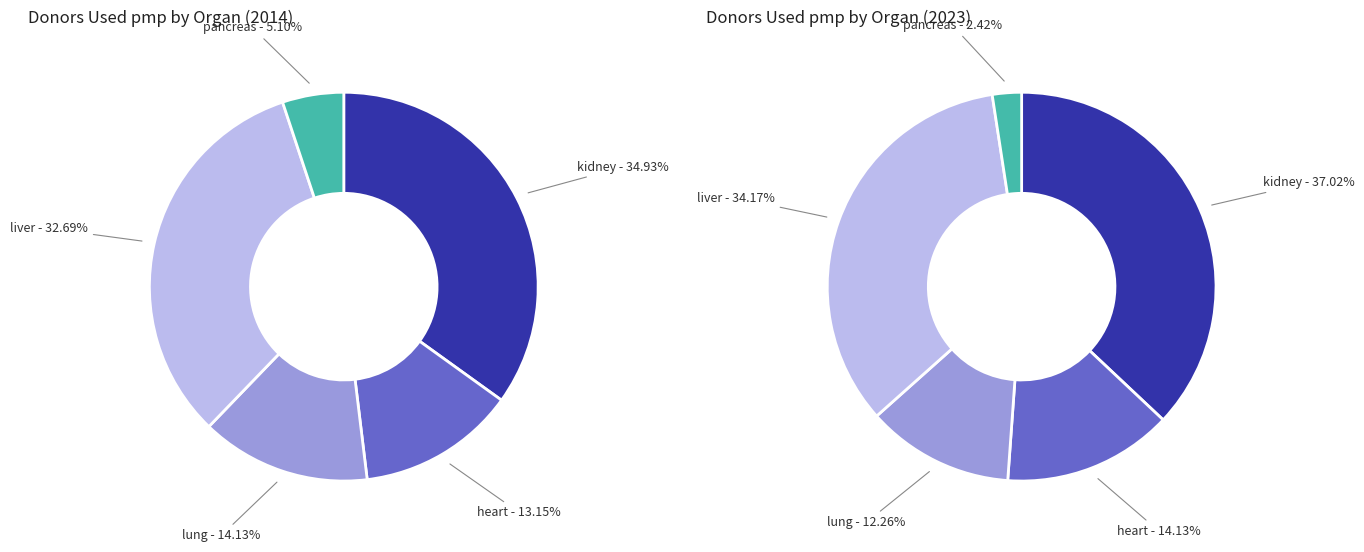

Is the sum of 3 and 4 greater than half?

No